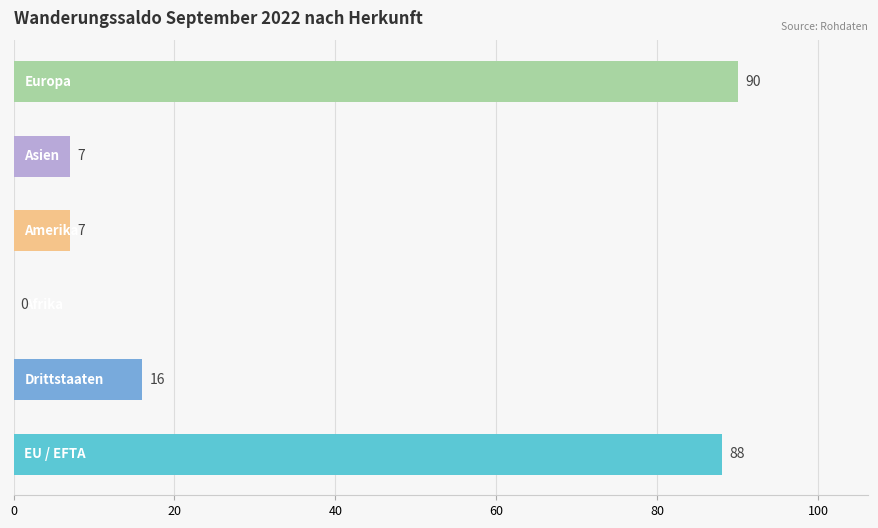

What is the sum of all values?

208